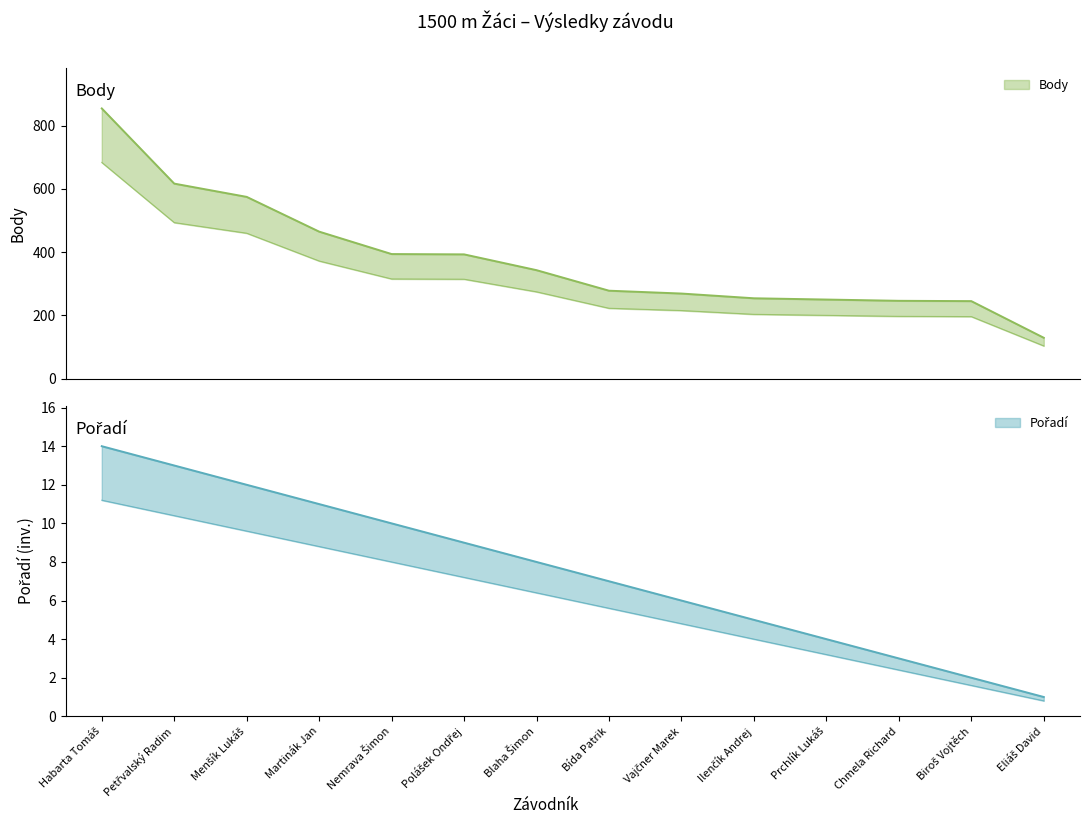

True or false: Pořadí and Body cross at least once.

False